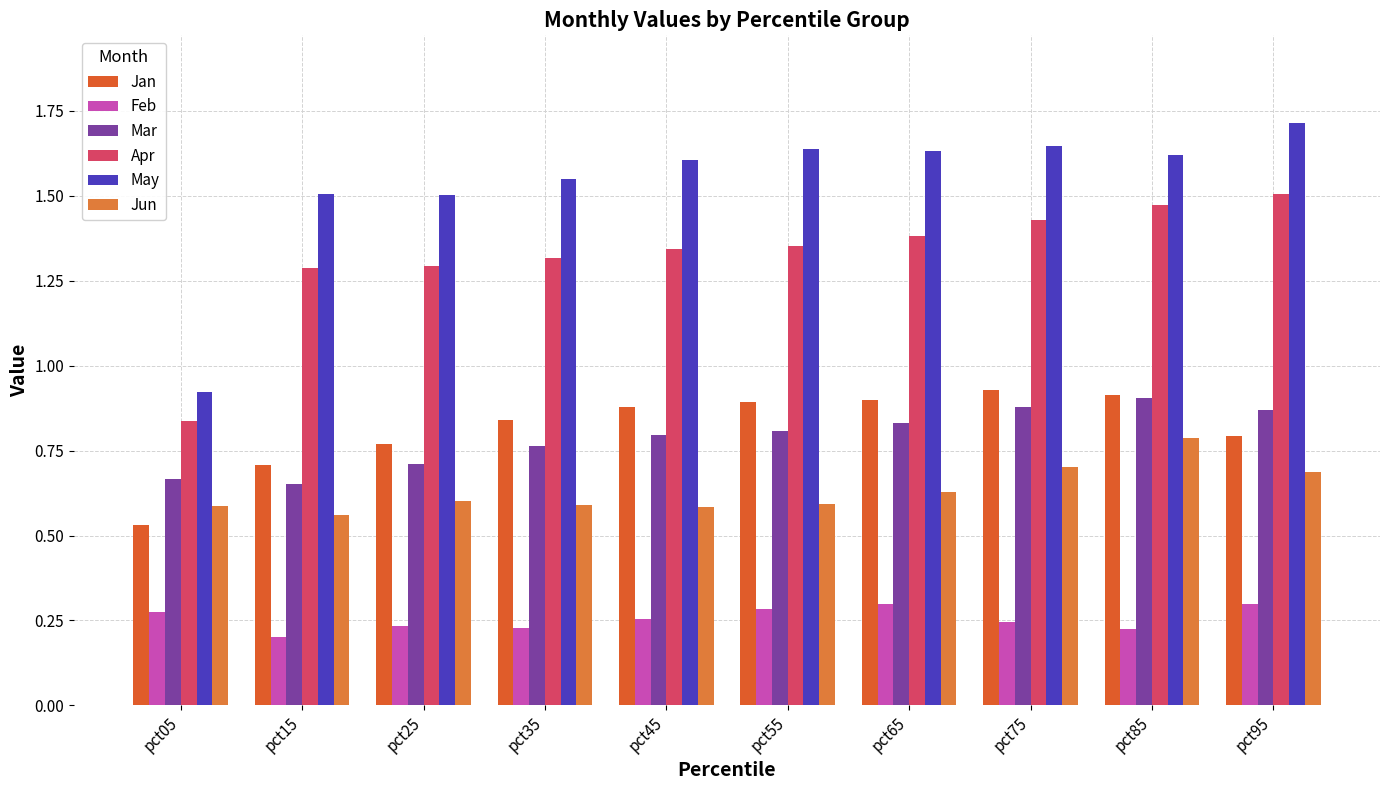

At which label is Jun closest to 0?

pct15